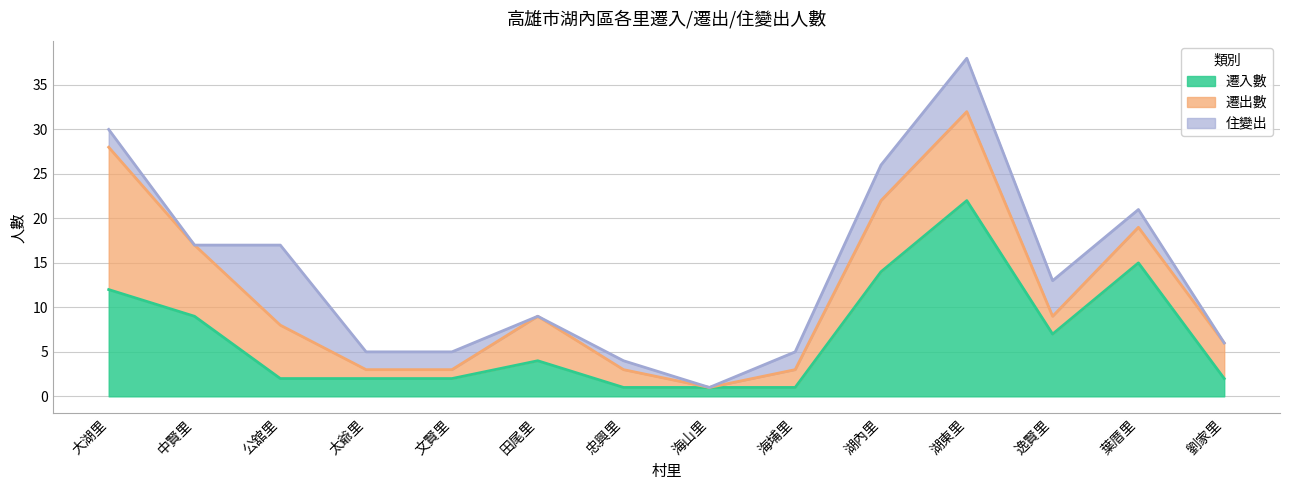

What is the difference between the maximum and second lowest values in the 遷入數 series?

21